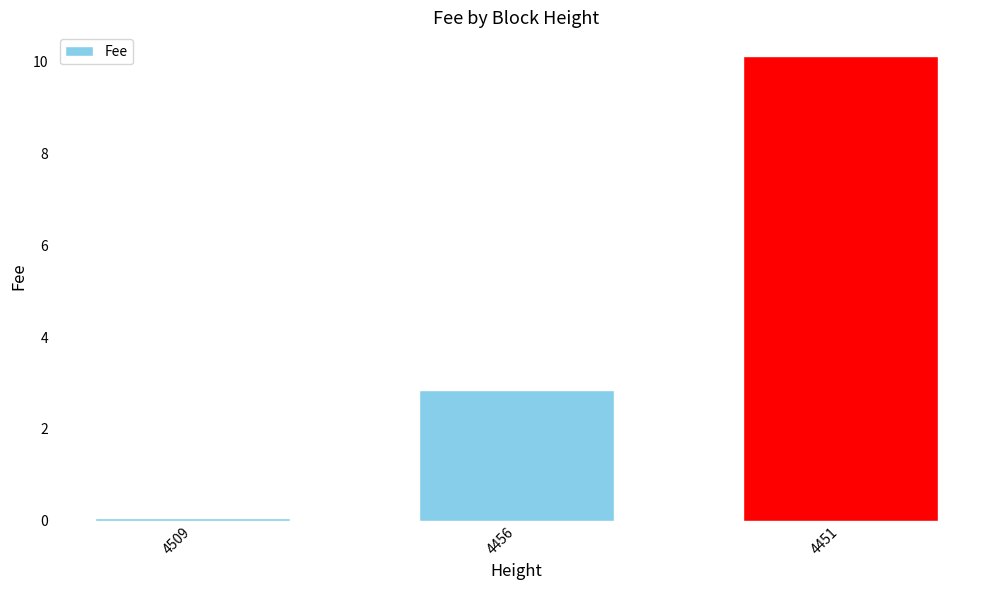

Which category has the lowest value across all series?

4509